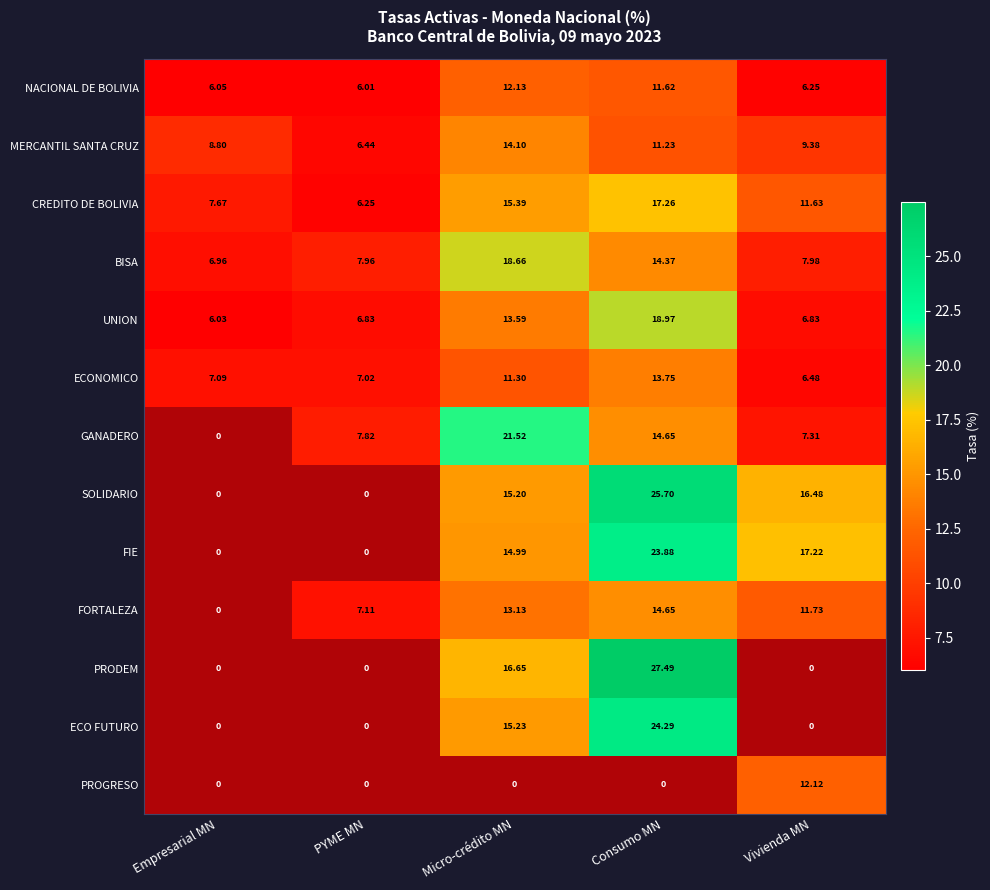

Is the value of ECO FUTURO at Vivienda MN greater than the value of GANADERO at PYME MN?

No